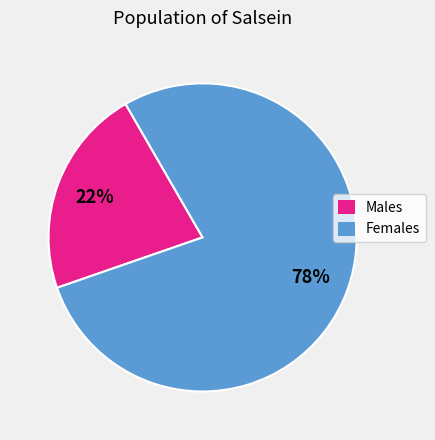

What percentage is the Females slice, to the nearest percent?

78%